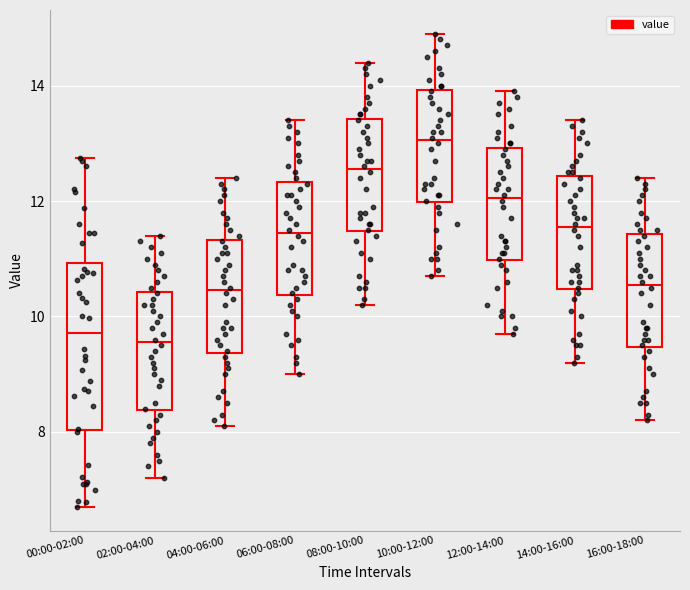

Reading left to right, read every box against the y-axis: the position of its median line, the range the box covers, and the ends of its whiskers. The values are not printed on the chart, so give them approximately, as read against the axis.

00:00-02:00: median 9.8, box 8.0 to 11.0, whiskers 6.8 to 12.8
02:00-04:00: median 9.6, box 8.4 to 10.4, whiskers 7.2 to 11.4
04:00-06:00: median 10.4, box 9.4 to 11.4, whiskers 8.2 to 12.4
06:00-08:00: median 11.4, box 10.4 to 12.4, whiskers 9.0 to 13.4
08:00-10:00: median 12.6, box 11.4 to 13.4, whiskers 10.2 to 14.4
10:00-12:00: median 13.0, box 12.0 to 14.0, whiskers 10.8 to 15.0
12:00-14:00: median 12.0, box 11.0 to 13.0, whiskers 9.8 to 14.0
14:00-16:00: median 11.6, box 10.4 to 12.4, whiskers 9.2 to 13.4
16:00-18:00: median 10.6, box 9.4 to 11.4, whiskers 8.2 to 12.4